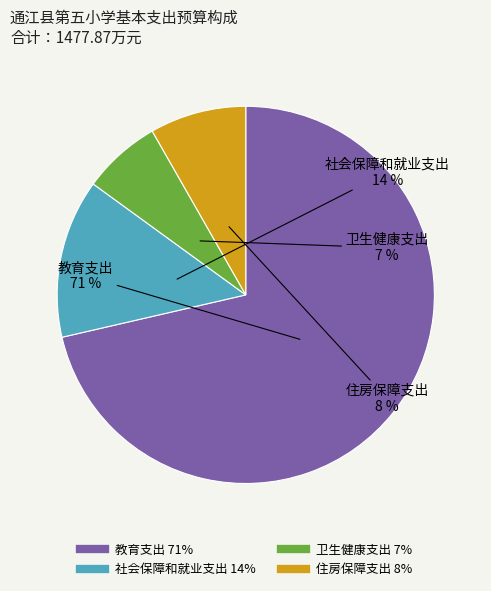

To the nearest percent, what is the combined percentage of 教育支出 and 卫生健康支出?

78%